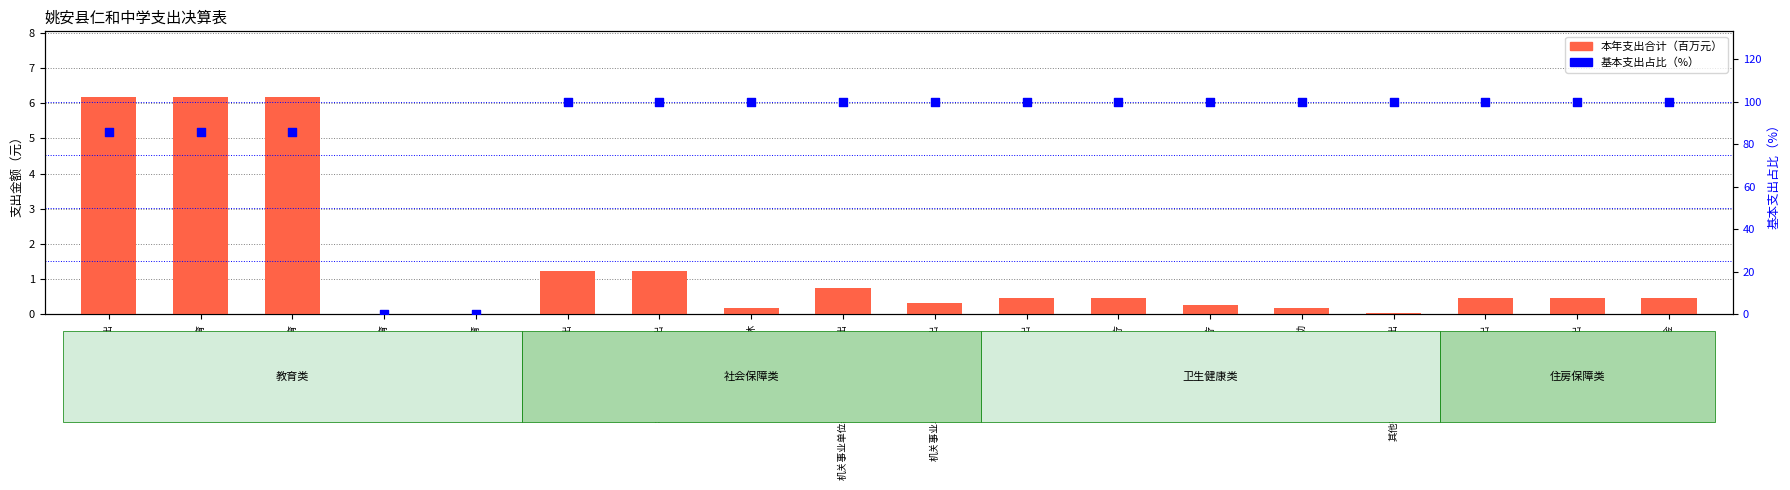

At how many categories does at least one series exceed 62?

16